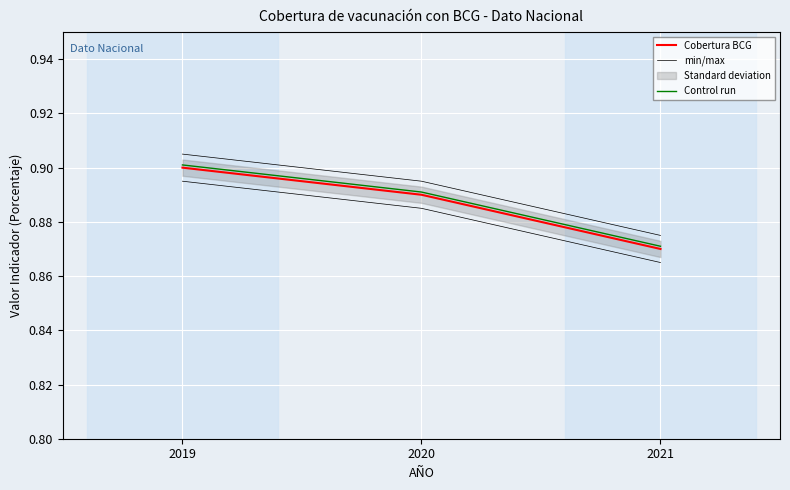

What is the maximum value shown in the chart?

0.9